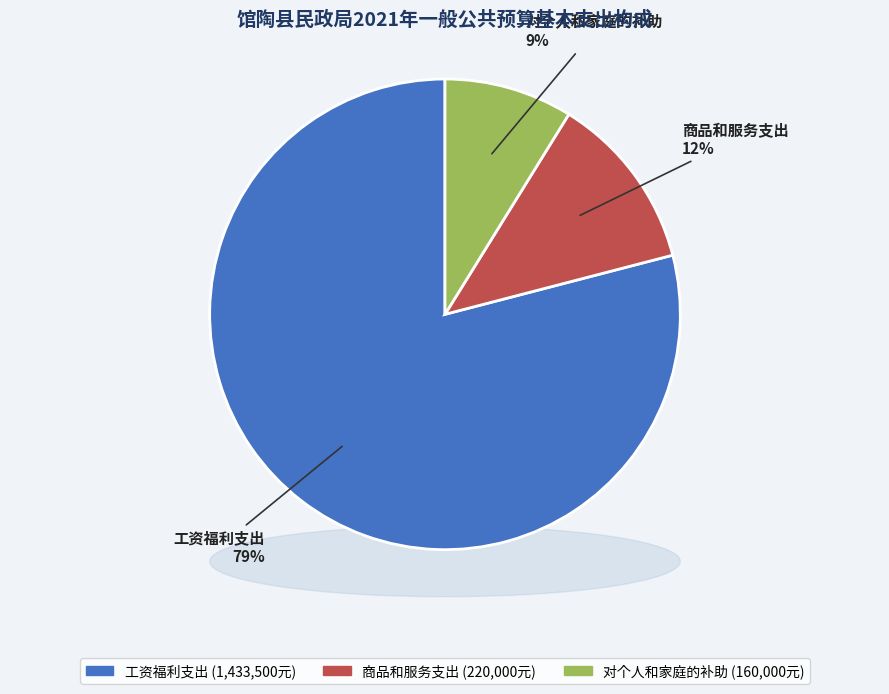

What is the change in value from 商品和服务支出 to 对个人和家庭的补助?

-60000